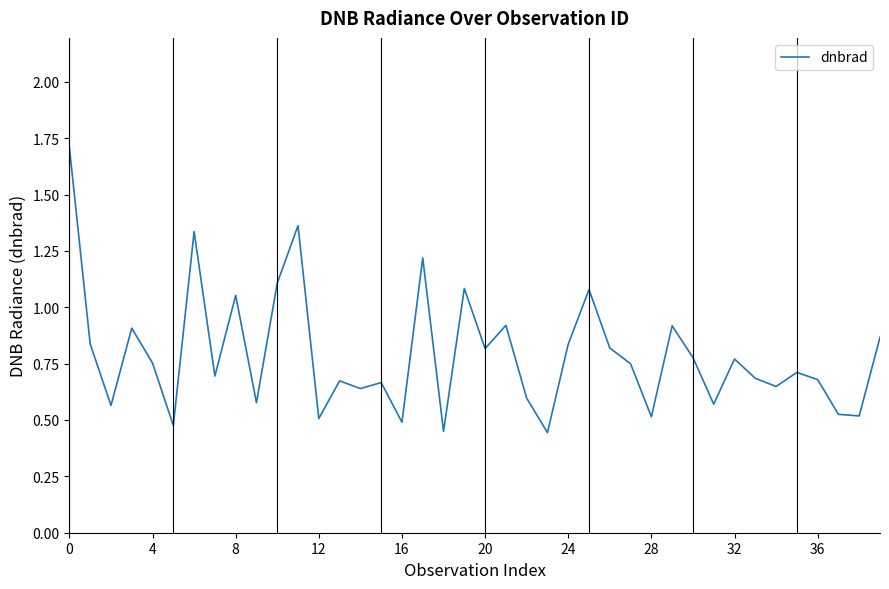

What is the greatest value displayed?

1.7